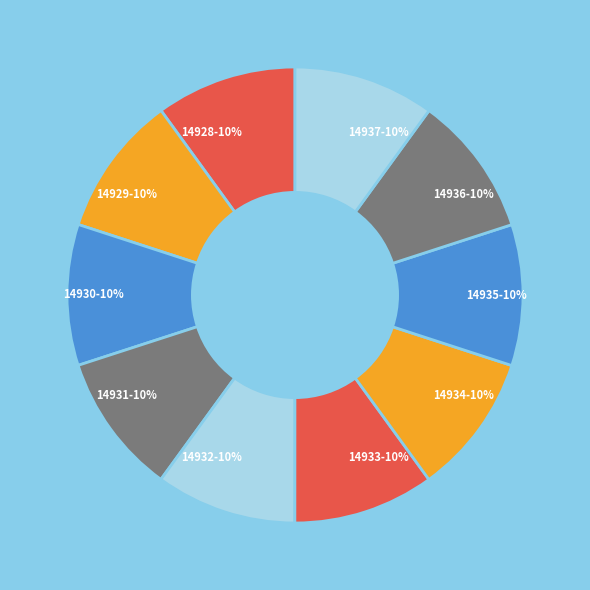

Is 14935-10% the majority of the pie?

No